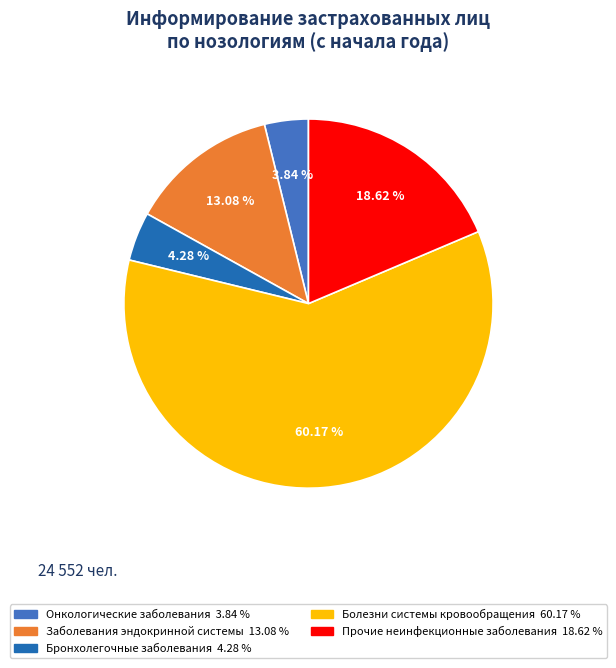

Does Прочие неинфекционные заболевания represent more than half of the total?

No